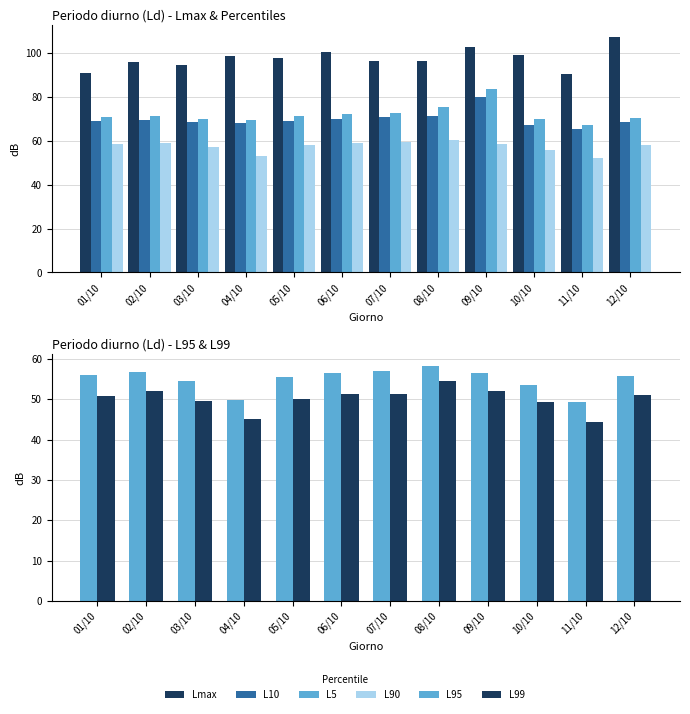

At how many categories does at least one series exceed 93?

10